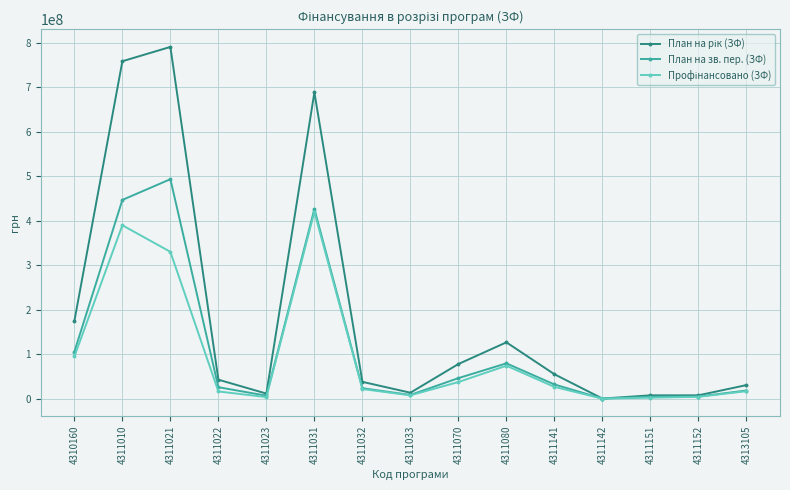

Is this an area chart (filled region under the line)?

No